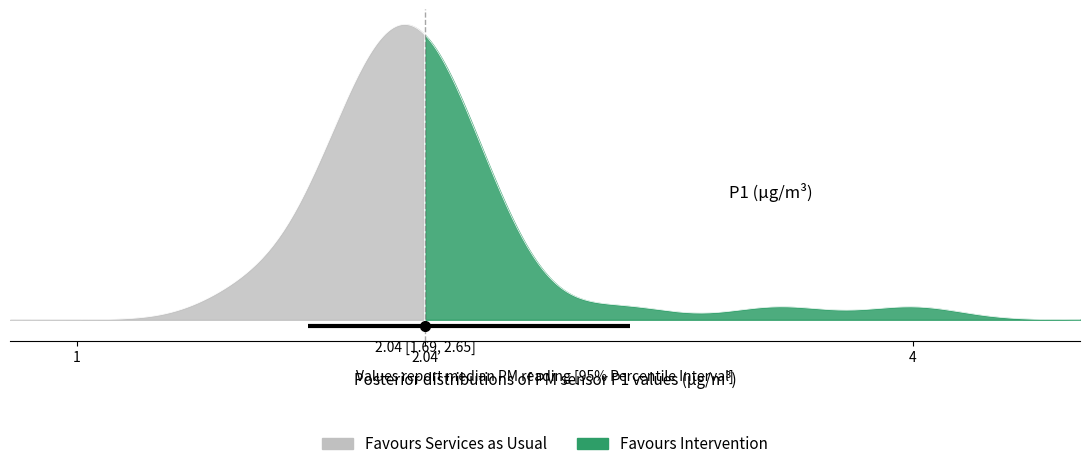

Is this an area chart (filled region under the line)?

No